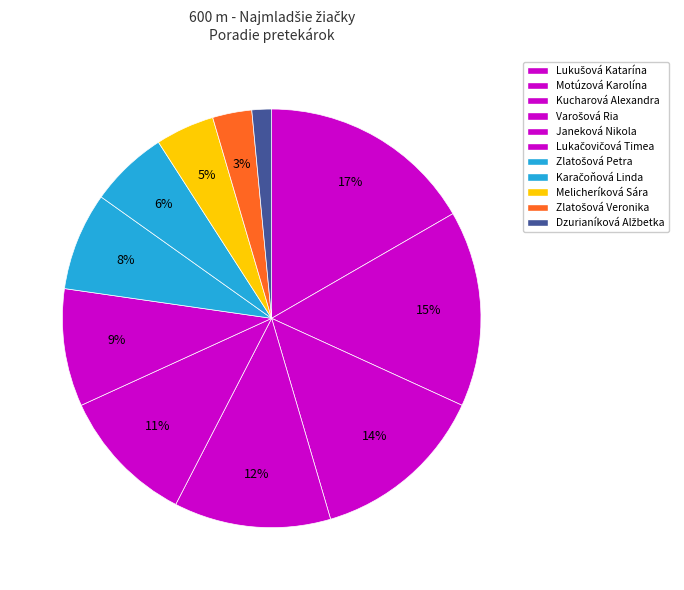

To the nearest percent, what is the difference between the largest and smallest slice percentages?

15%